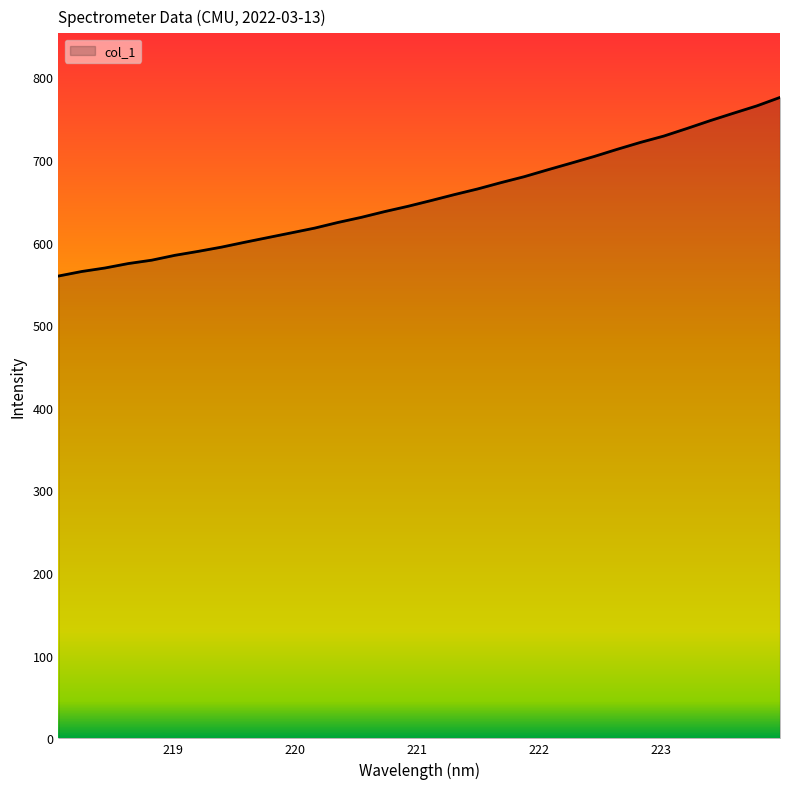

What is the greatest value displayed?

775.6